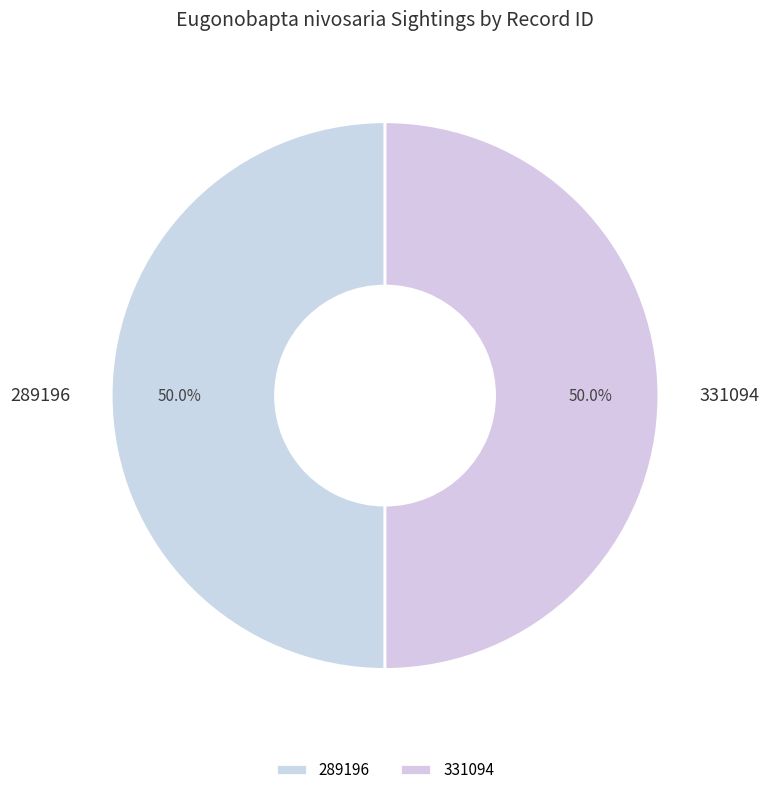

Approximately how many times larger is the value at 289196 compared to 331094?

1.0